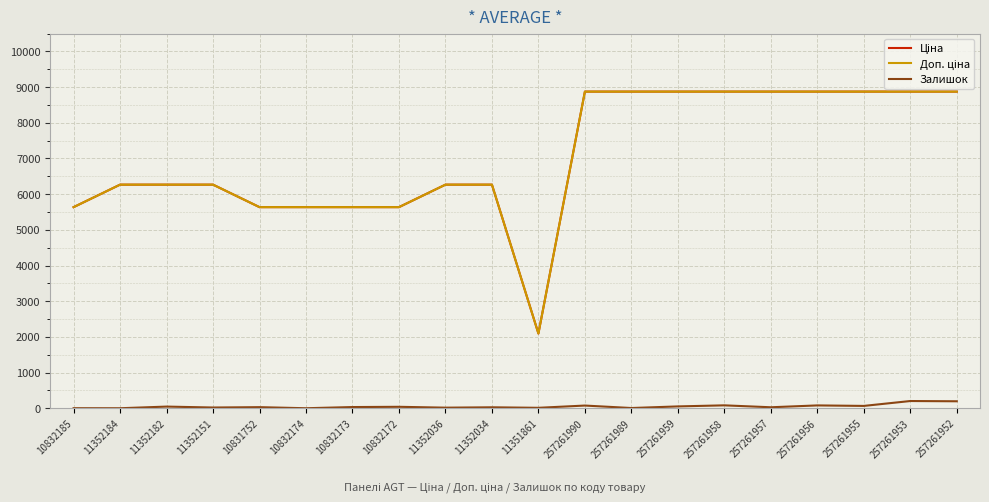

What is the greatest value displayed?

8874.6